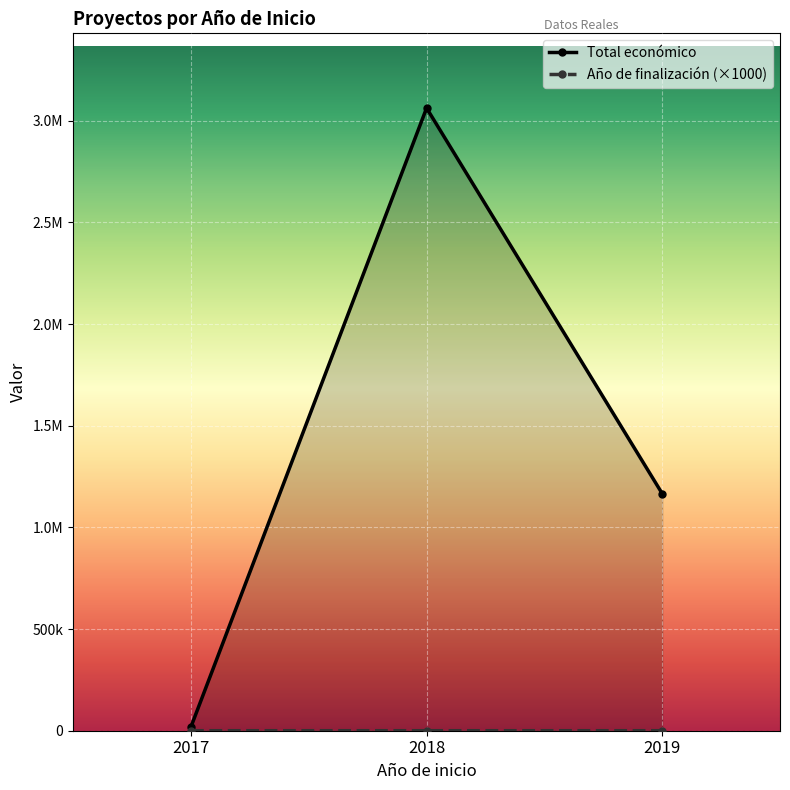

True or false: Total económico and Año de finalización intersect in this chart.

False